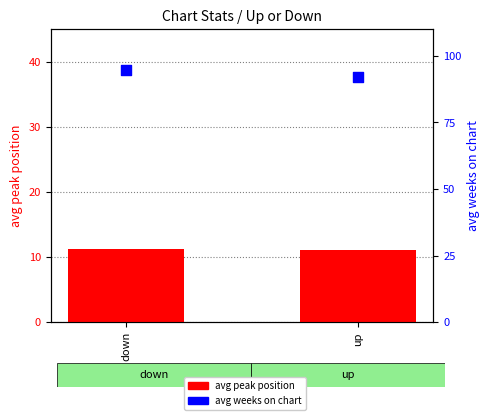

What is the total value across all series at down?

106.0